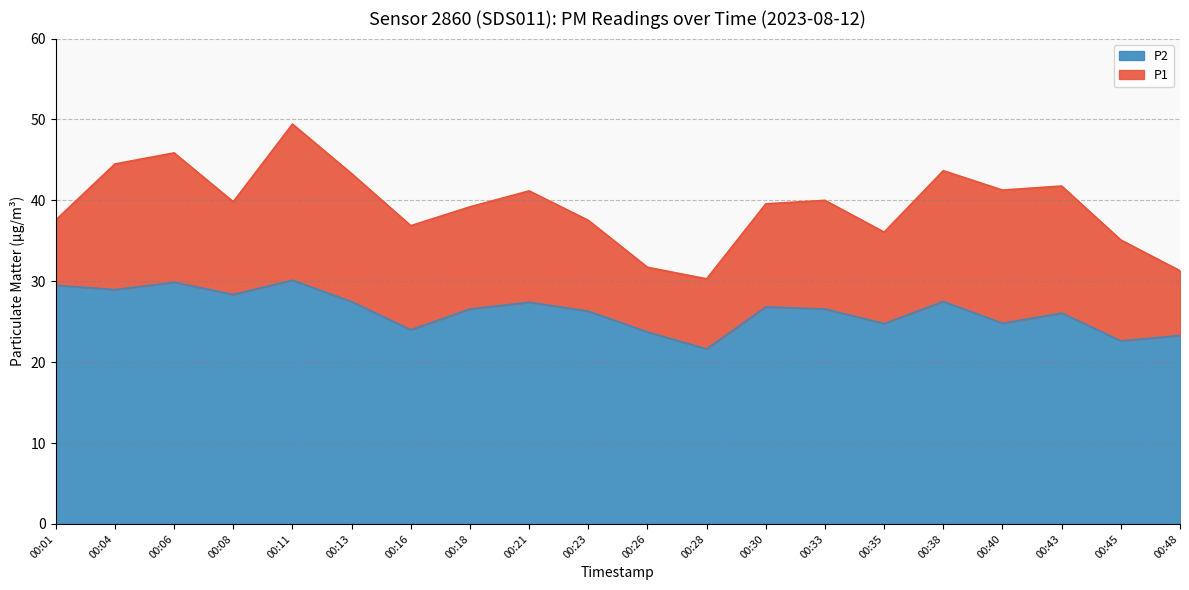

Which has a higher value, 00:01 or 00:45?

00:01